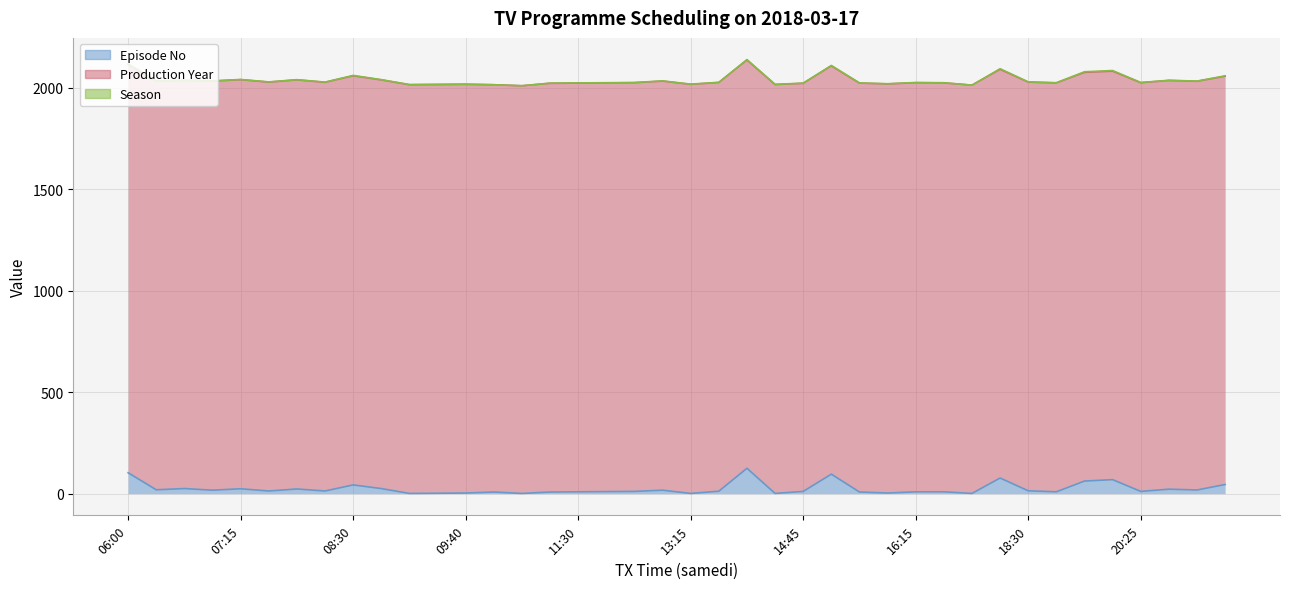

At how many categories does at least one series exceed 1343?

40